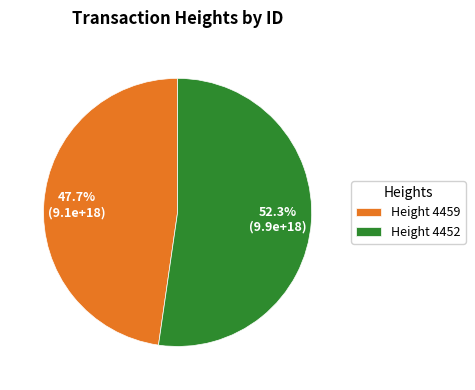

Which category has the biggest portion of the pie?

Height 4452